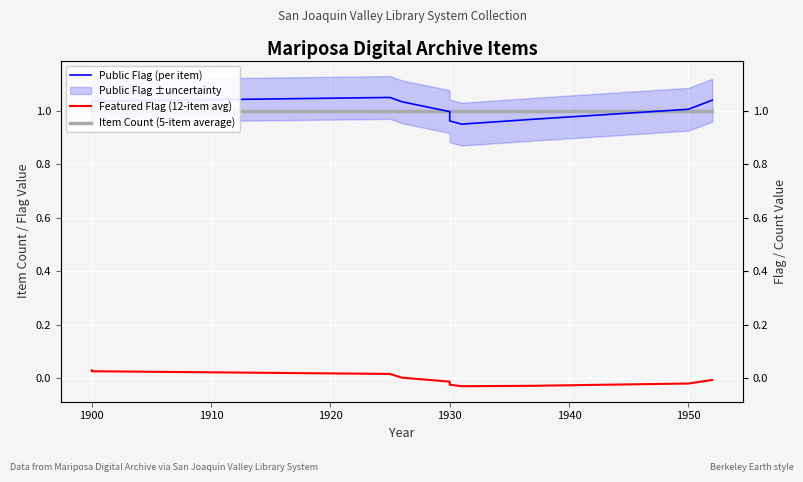

True or false: Featured Flag (12-item avg) and Item Count (5-item average) cross at least once.

False